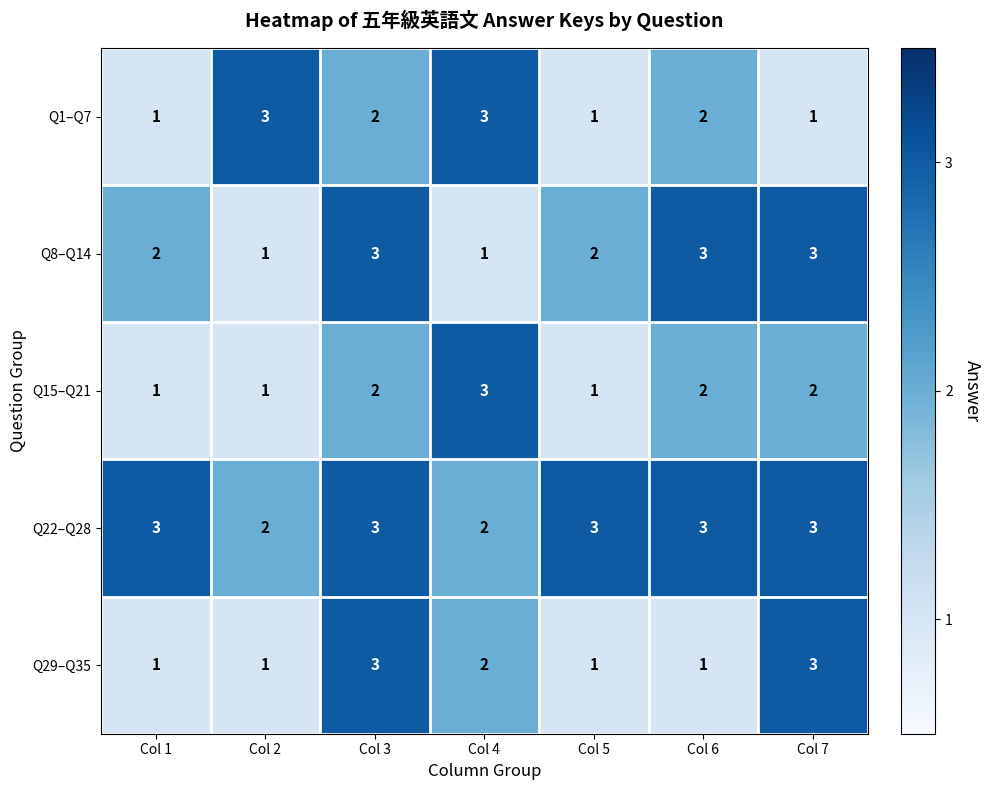

True or false: Q1–Q7 has a value of 4 at Col 4.

False